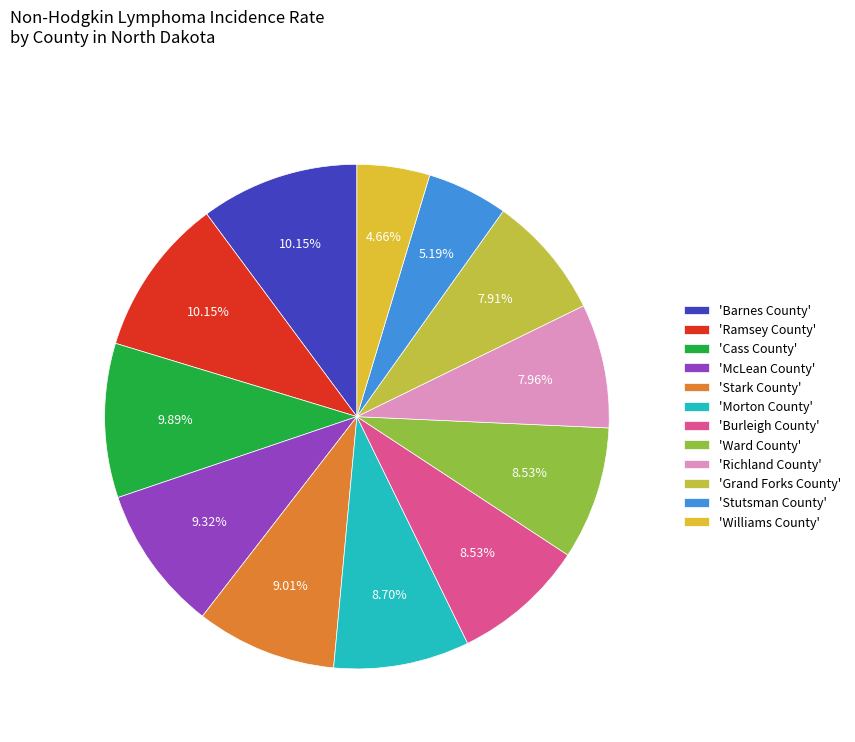

To the nearest percent, what is the difference between the largest and smallest slice percentages?

5%